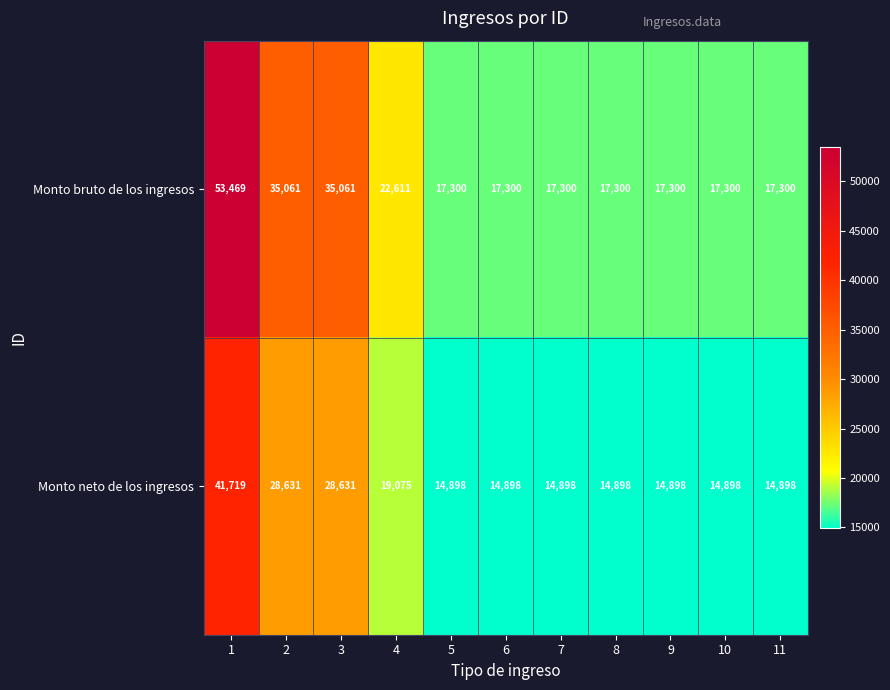

True or false: Monto neto de los ingresos has a value of 14898 at 5.

True